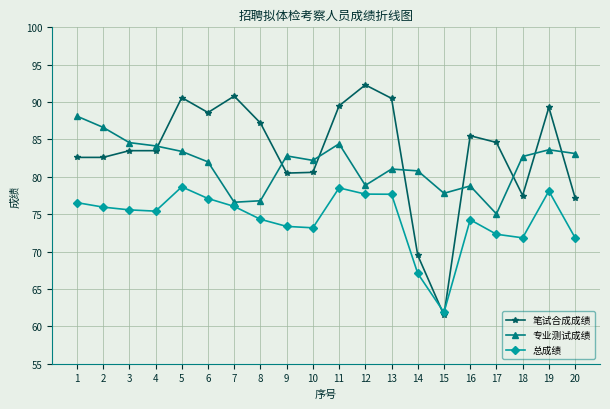

What is the sum of all 笔试合成成绩 values?

1667.9